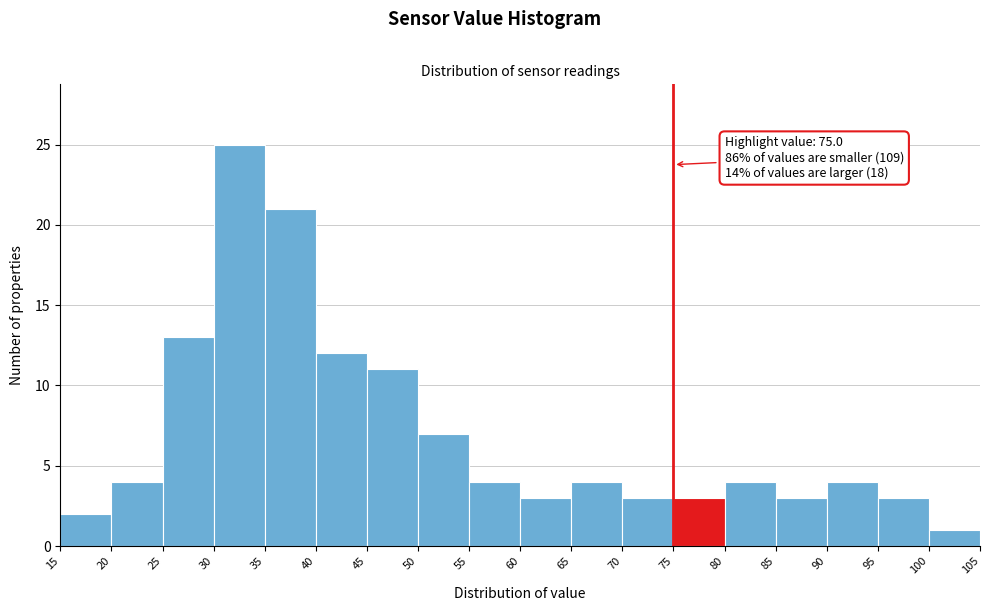

Which range on the x-axis has the tallest bar?

30 to 35